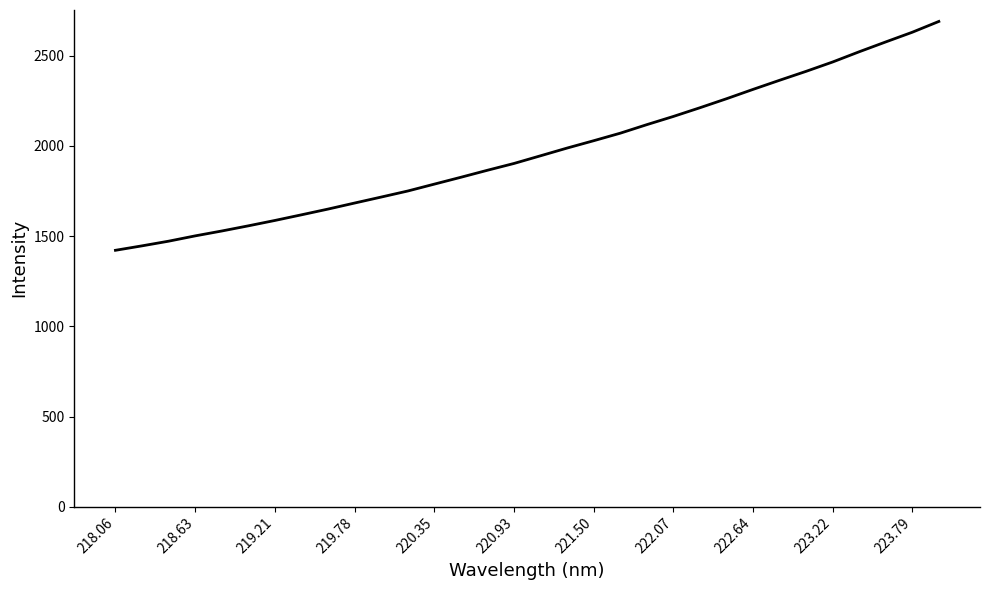

What is the maximum value shown in the chart?

2690.4